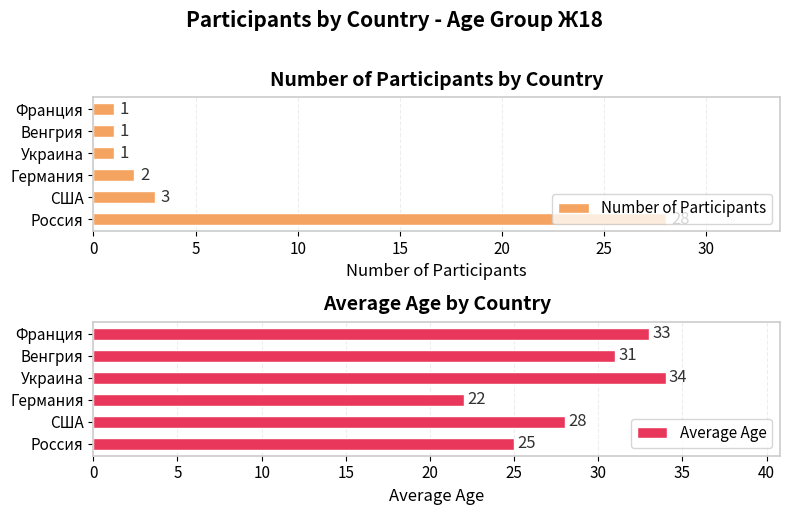

What is the difference between the maximum and minimum values in the Number of Participants series?

27